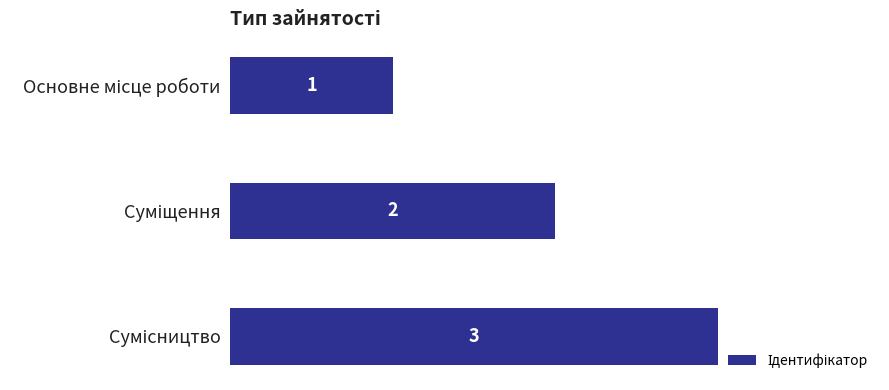

What is the greatest value displayed?

3